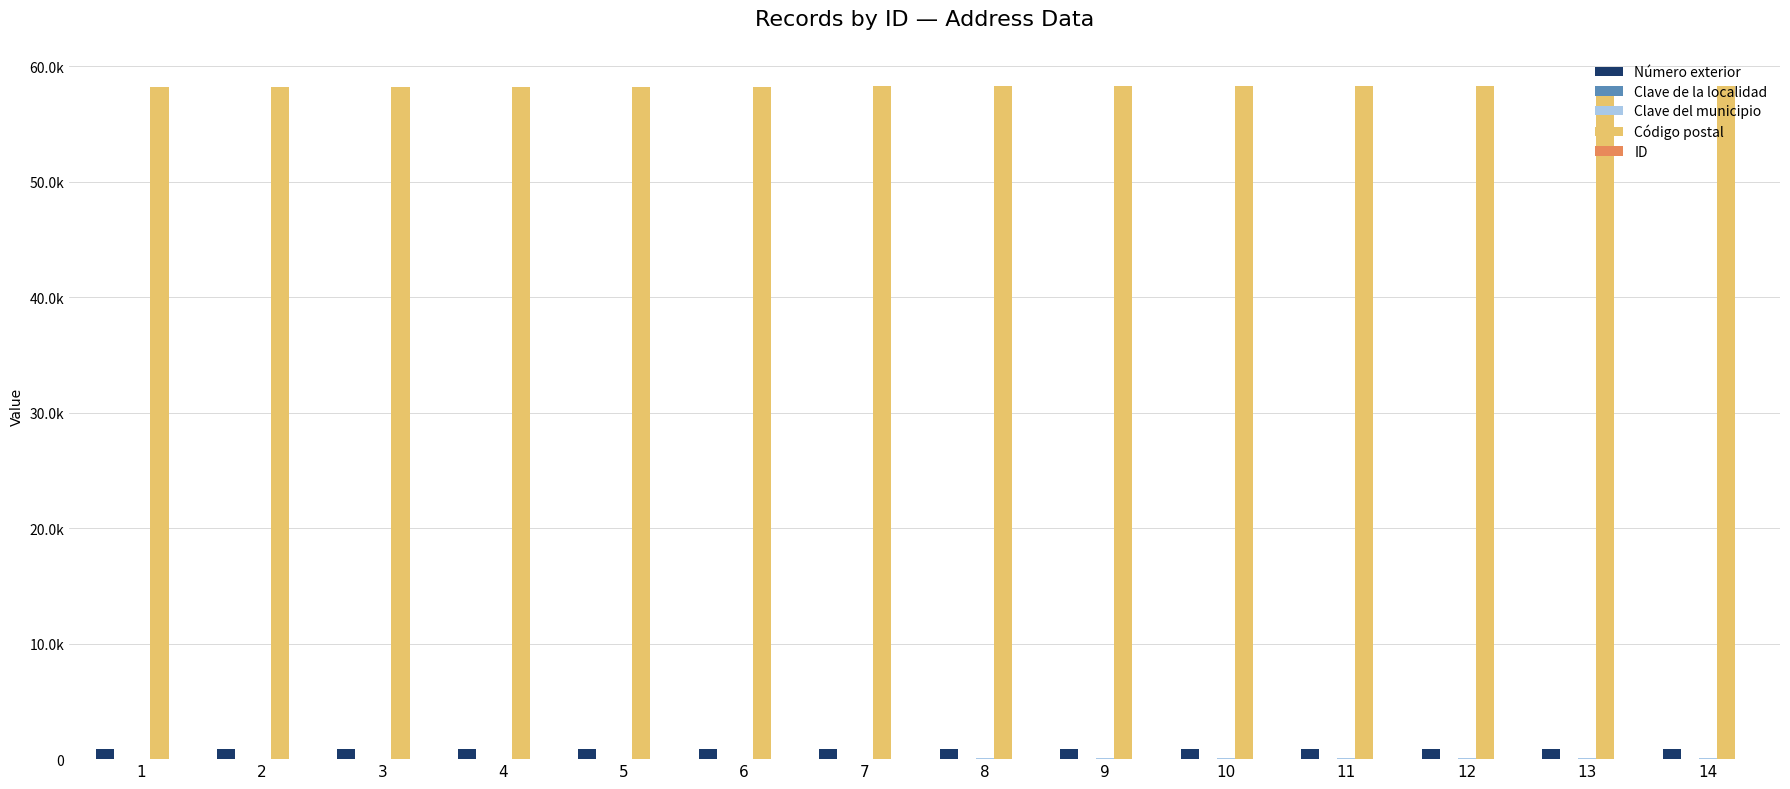

Read the Clave del municipio value at 12.

60